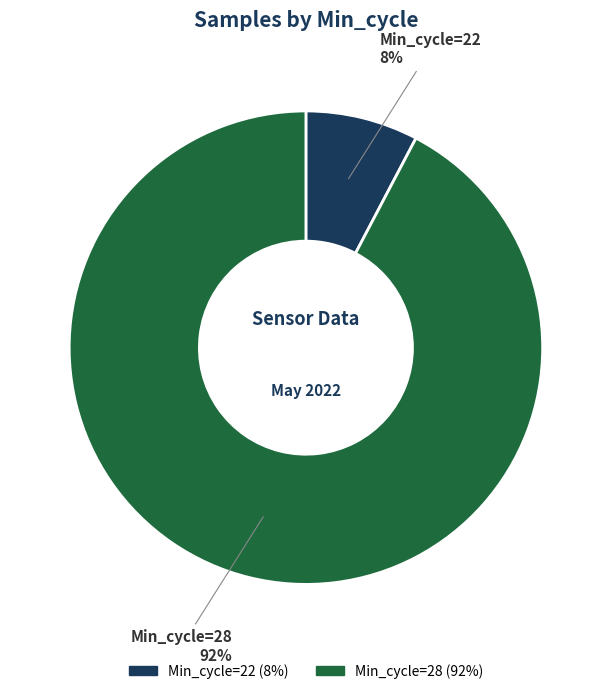

To the nearest percent, what is the average slice percentage?

50%